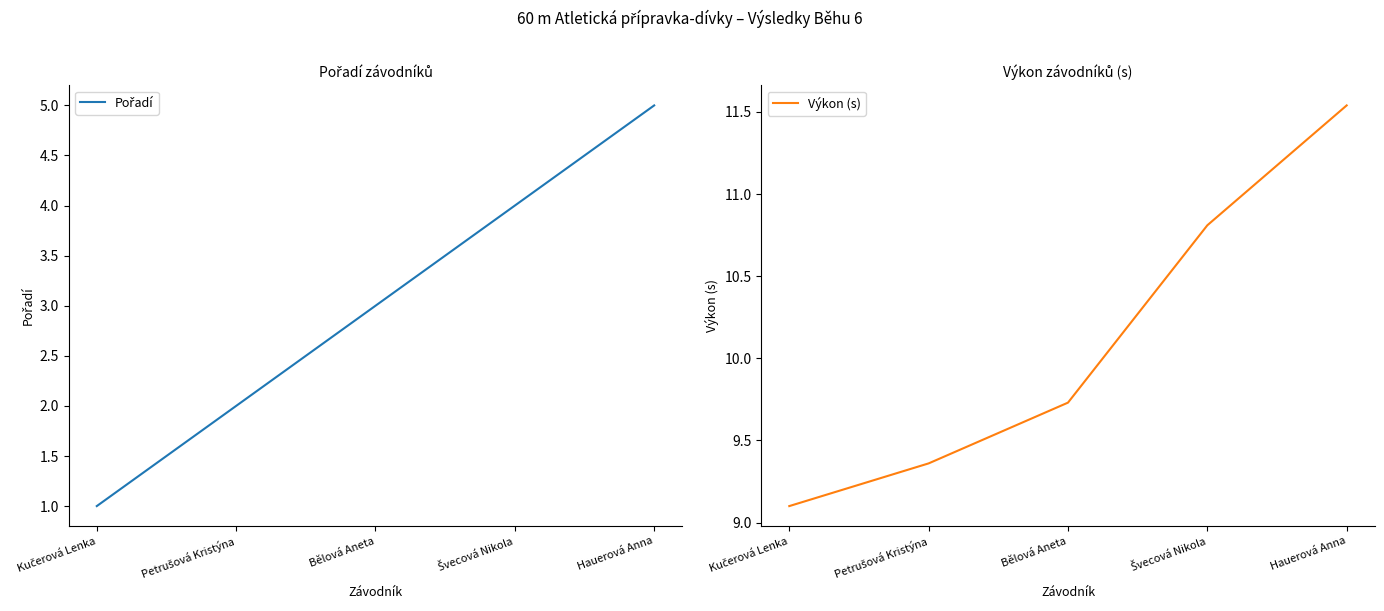

True or false: Výkon (s) and Pořadí intersect in this chart.

False